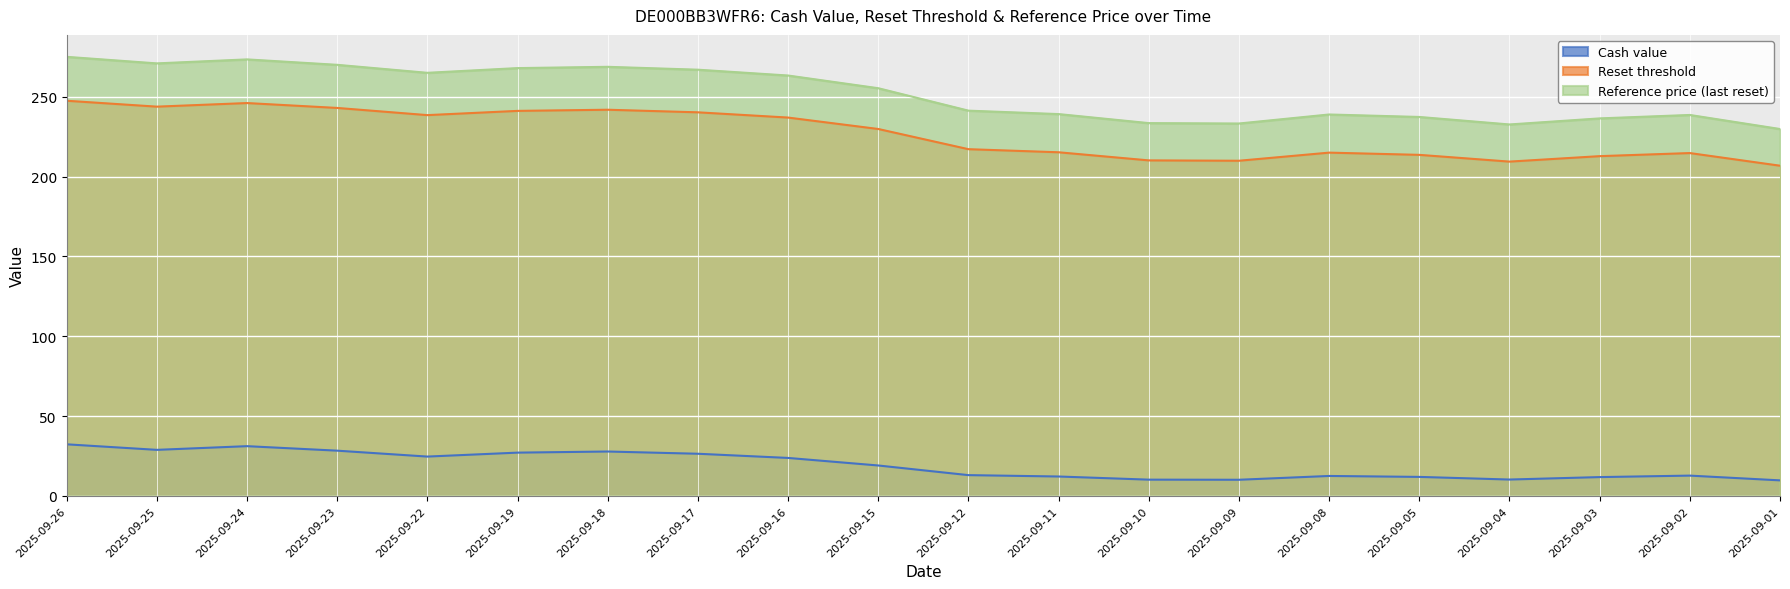

True or false: Reference price (last reset) and Cash value intersect in this chart.

False